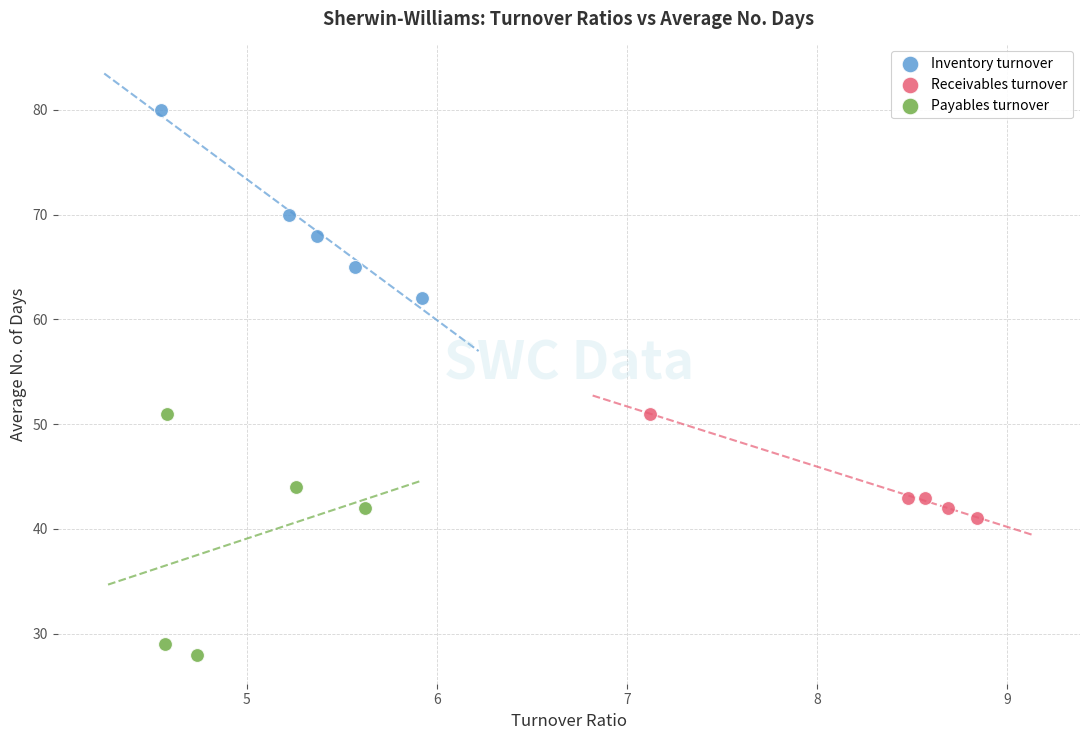

Which series contains the highest Y value?

Inventory turnover